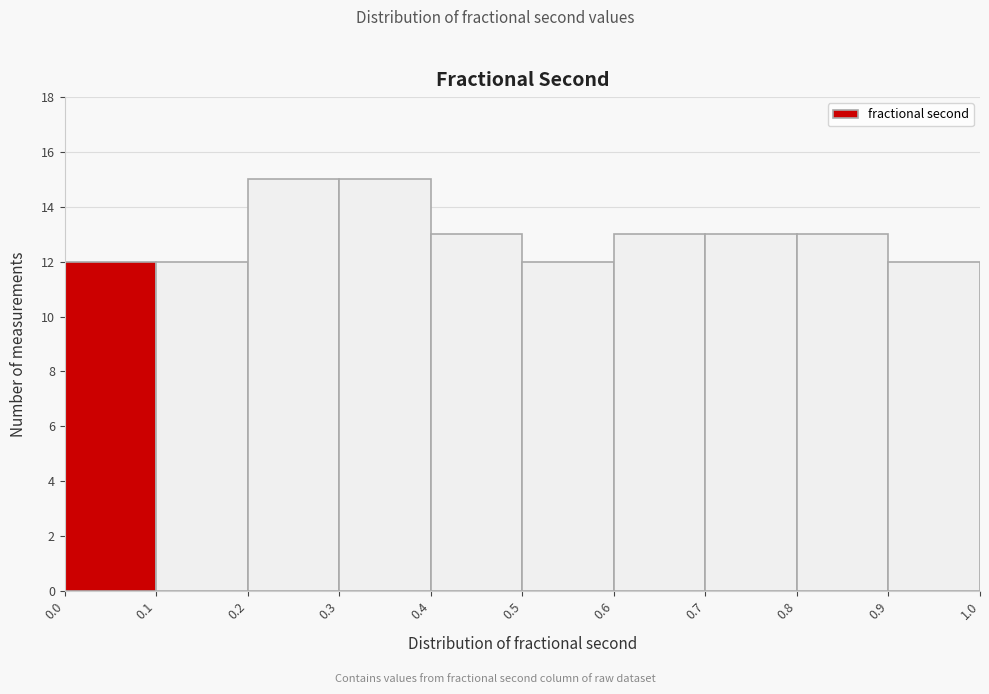

What is the height of the bar covering 0.5 to 0.6 on the x-axis? The values are not printed on the chart, so give them approximately, as read against the axis.

12